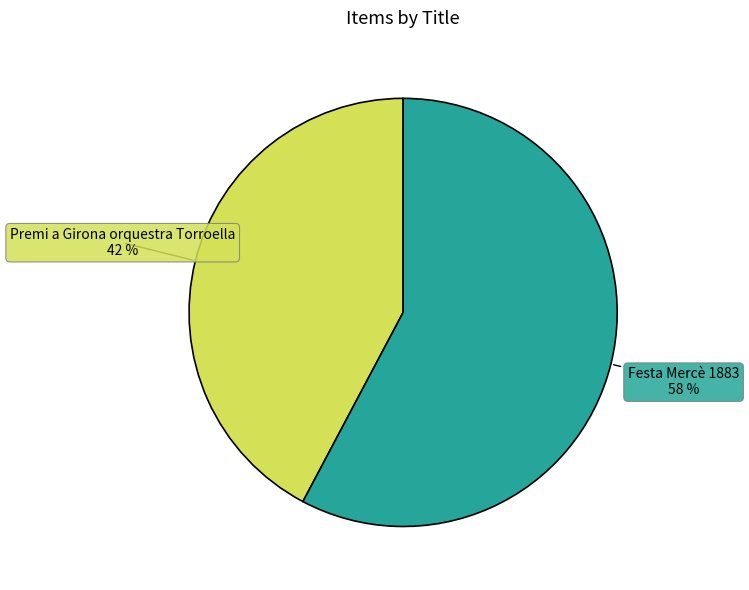

Is there any slice that represents more than half of the pie?

Yes